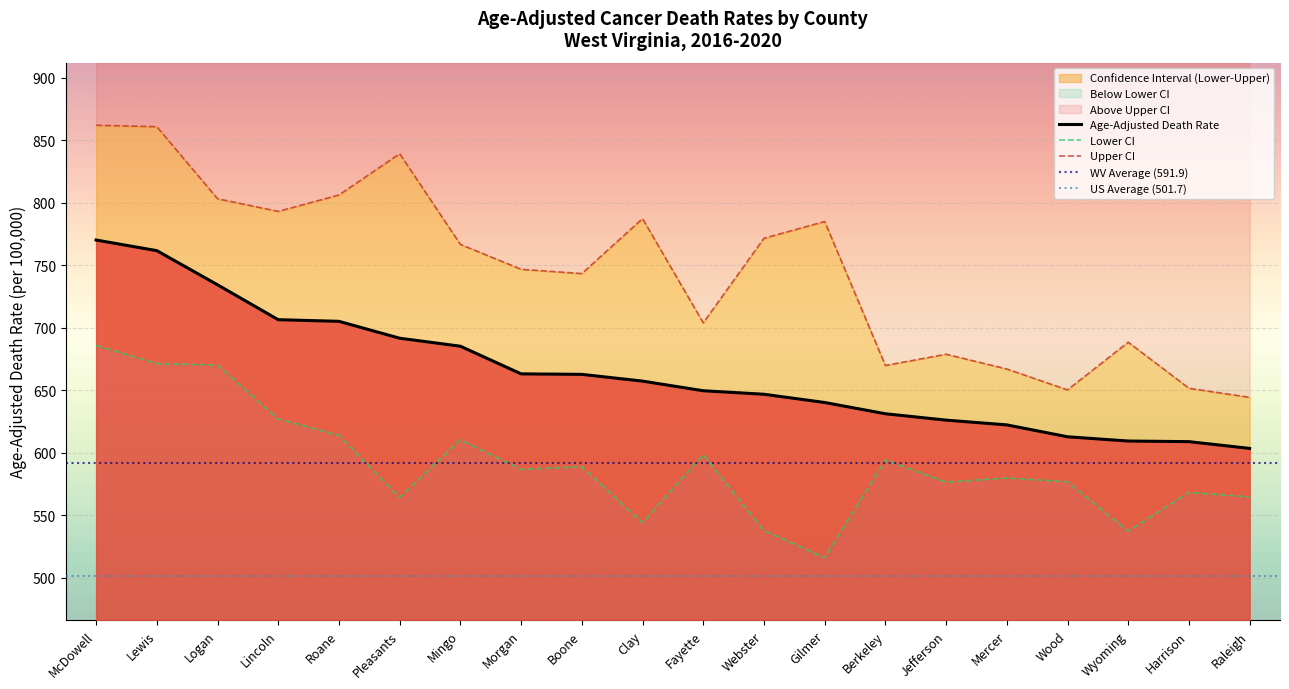

Reading left to right, extract all data points from this chart.

Age-Adjusted Death Rate: 770.2	761.7	734.4	706.5	705.2	691.7	685.3	663.2	662.8	657.4	649.7	646.9	640.3	631.3	626.2	622.4	612.9	609.5	609.0	603.6
Lower CI: 685.9	671.4	670.2	627.1	614.0	564.5	610.5	586.8	589.0	544.2	598.7	537.9	516.3	594.4	576.6	579.9	576.9	537.5	568.4	564.8
Upper CI: 862.0	860.8	803.2	793.1	806.2	839.2	766.7	746.8	743.4	787.3	704.0	771.6	785.0	669.9	678.9	667.1	650.4	688.5	651.7	644.4